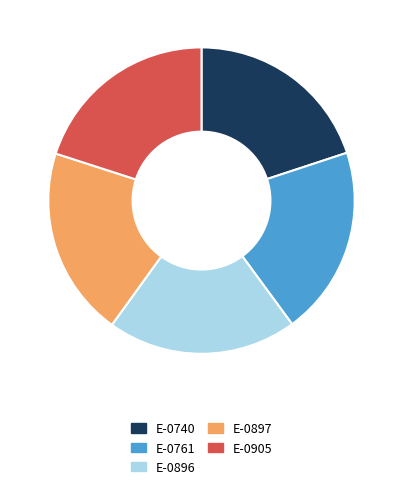

How many segments does this pie chart have?

5